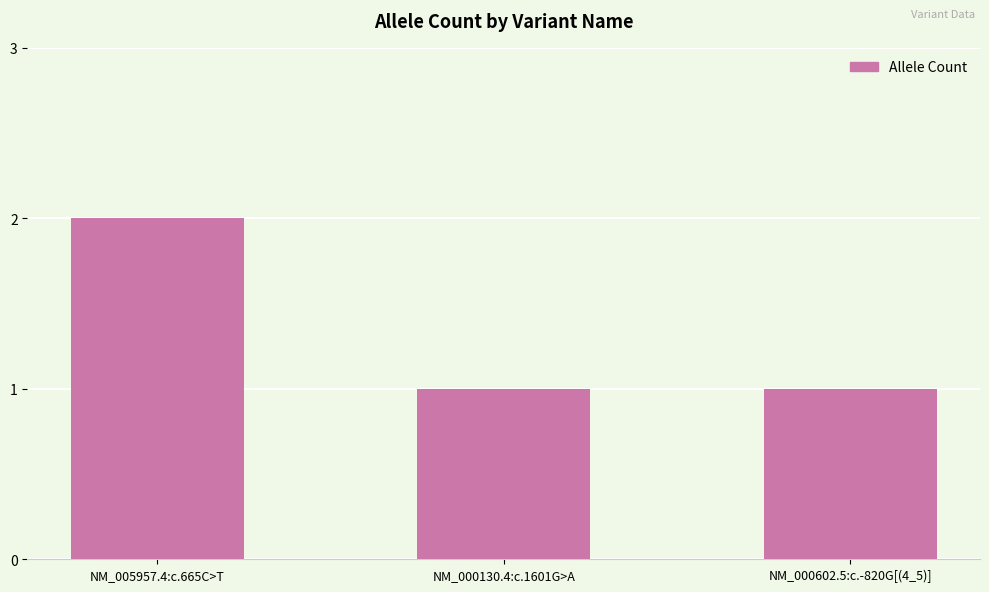

What is the difference between the maximum and minimum values?

1